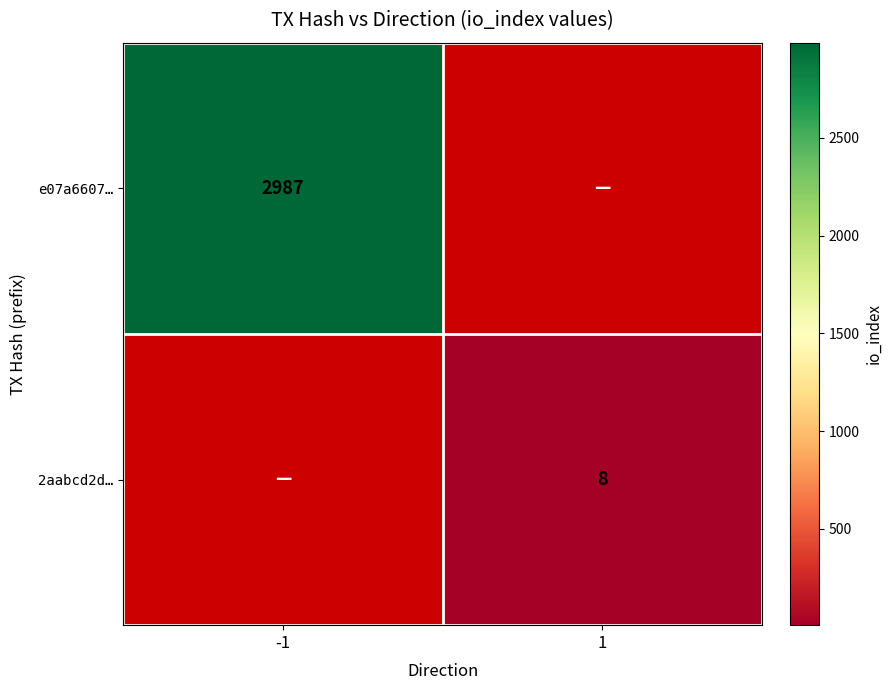

At which category does the chart reach its minimum across all series?

1